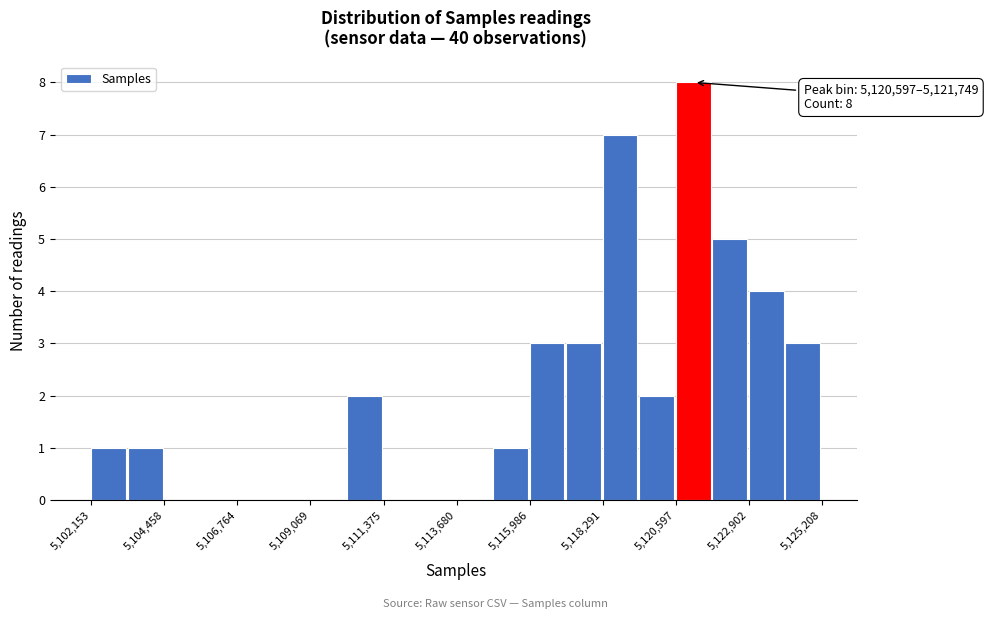

Read against the x-axis, roughly where is the centre of the tallest bar?

5121000